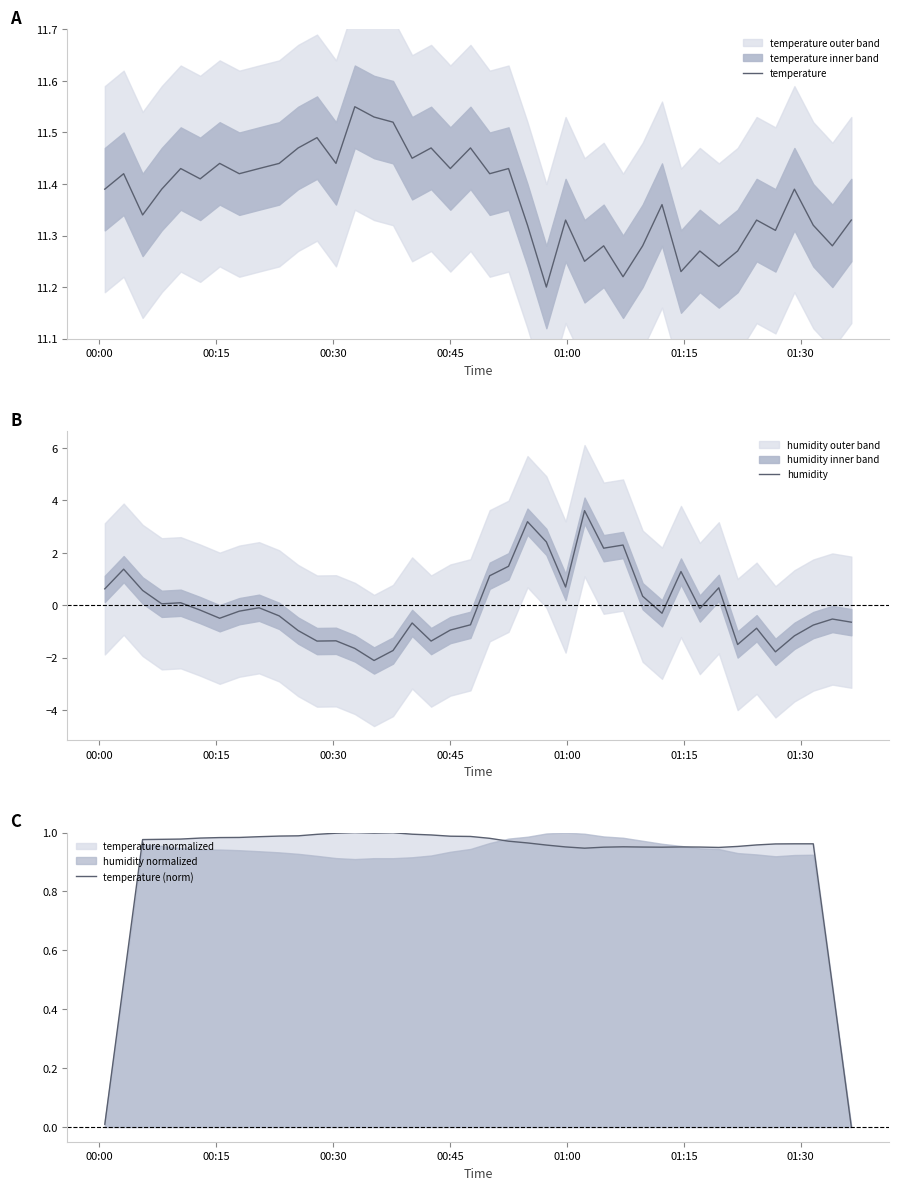

True or false: humidity and temperature cross at least once.

False